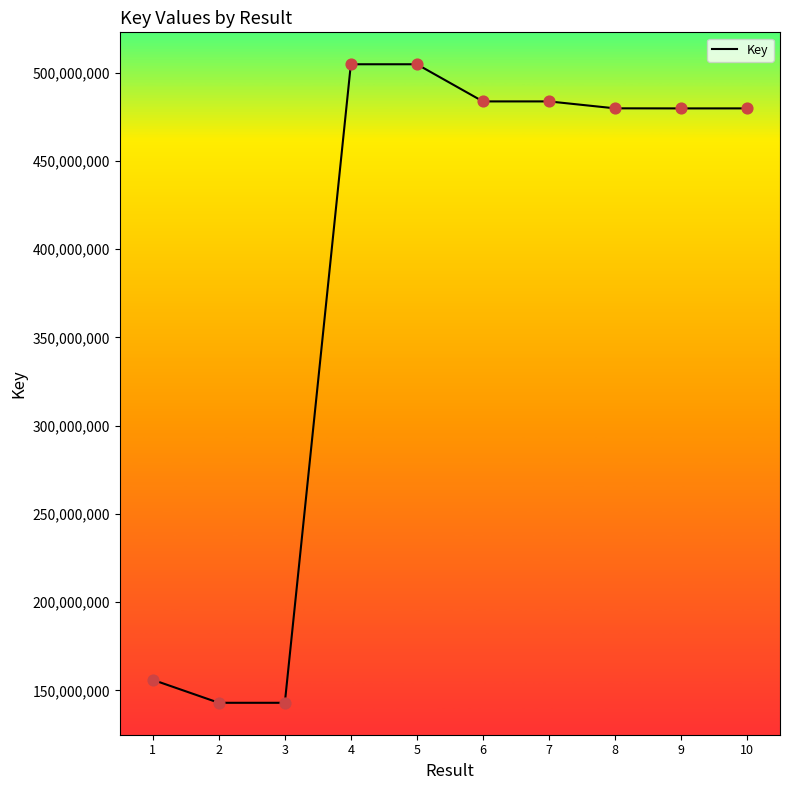

What is the change in value from 3 to 5?

+361881146